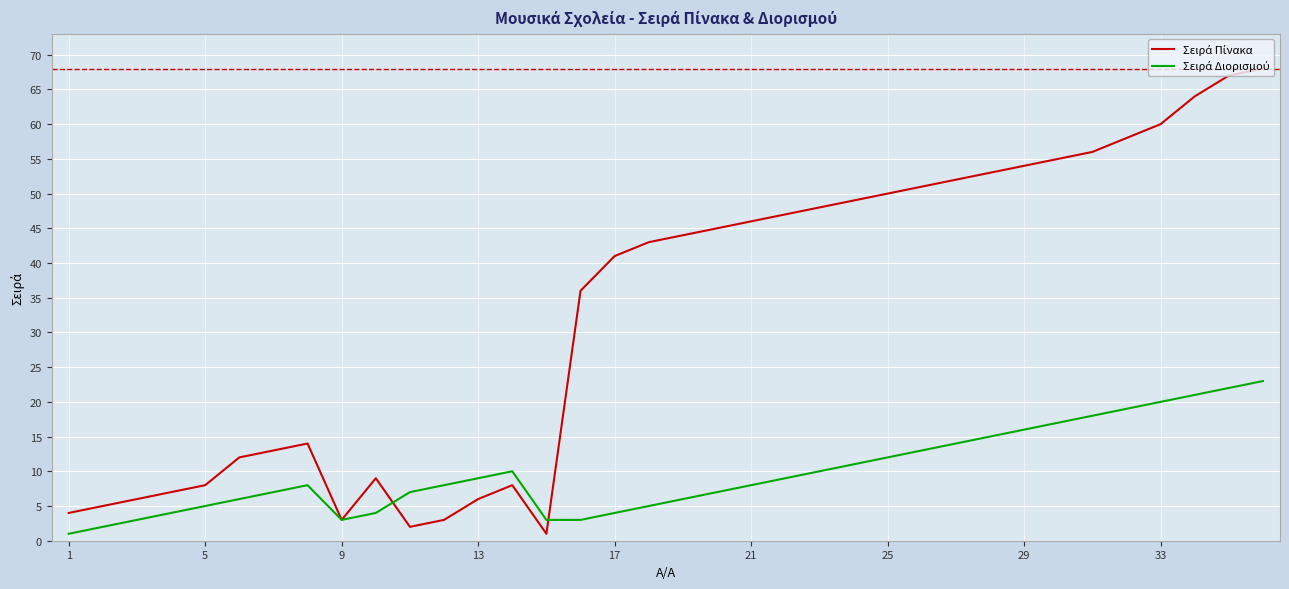

Does the chart have visible grid lines?

Yes